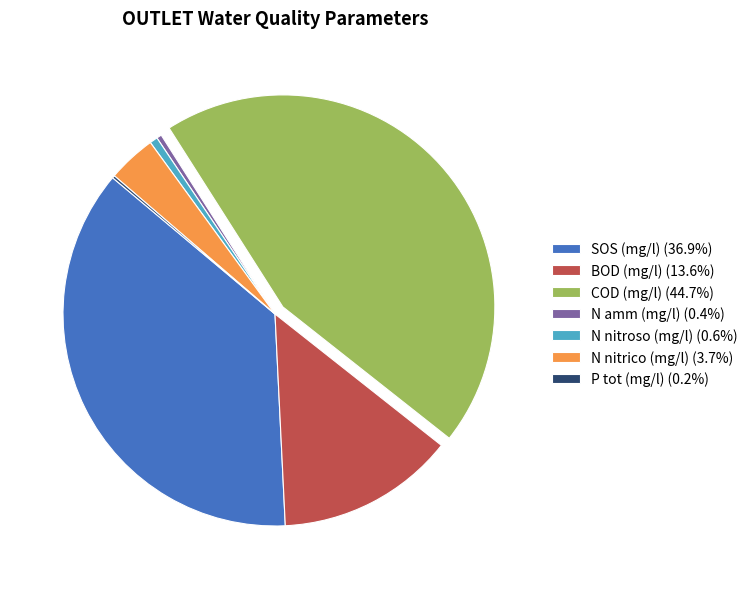

Which slice is the largest?

COD (mg/l)